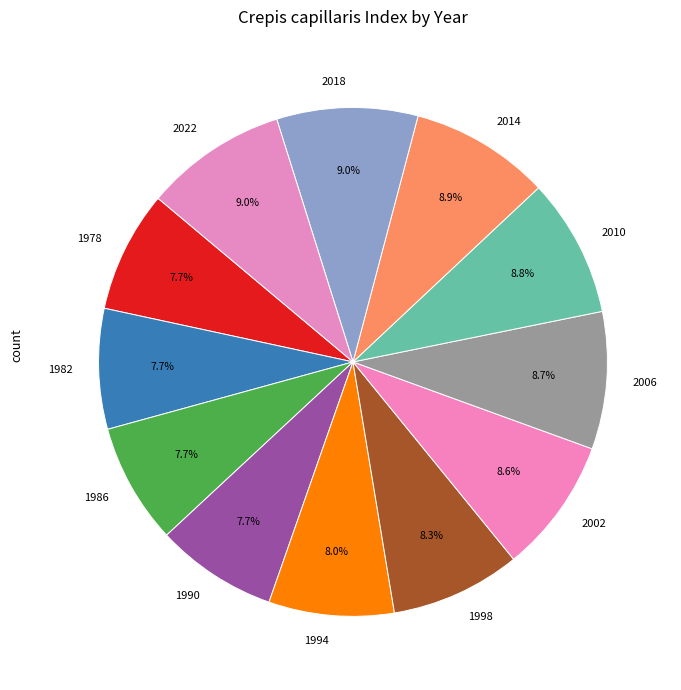

To the nearest percent, what is the combined percentage of 2022 and 1998?

17%